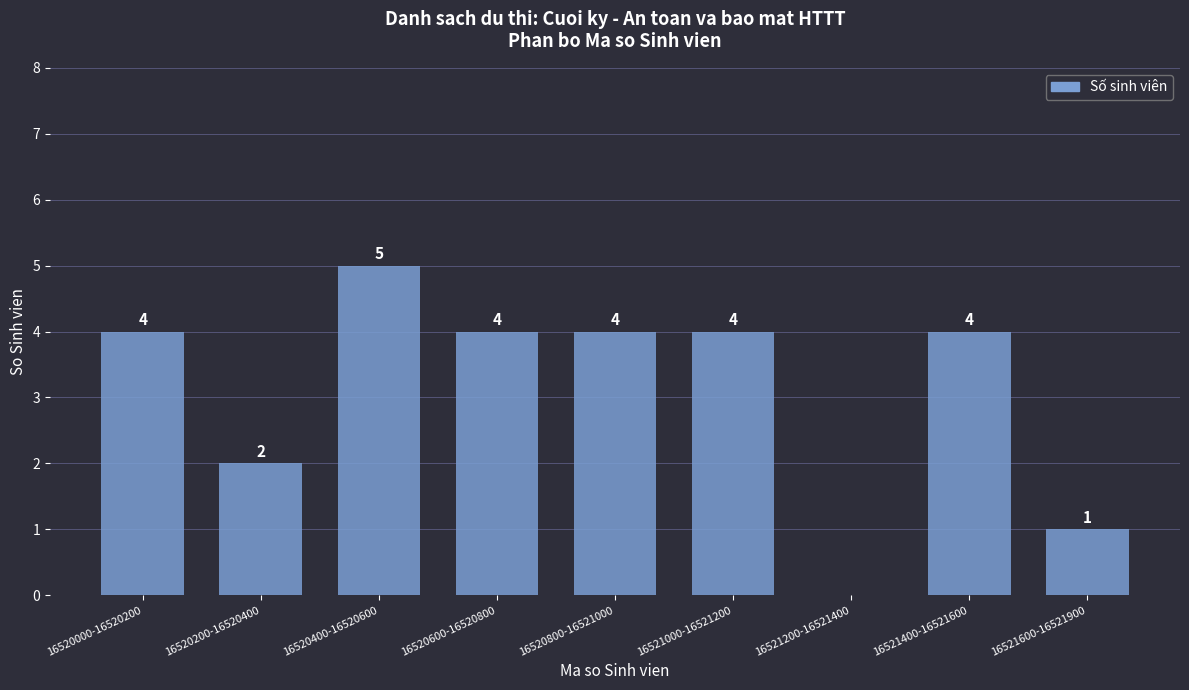

Reading right to left, list all the values displayed in this chart.

16521600-16521900=1	16521400-16521600=4	16521200-16521400=0	16521000-16521200=4	16520800-16521000=4	16520600-16520800=4	16520400-16520600=5	16520200-16520400=2	16520000-16520200=4